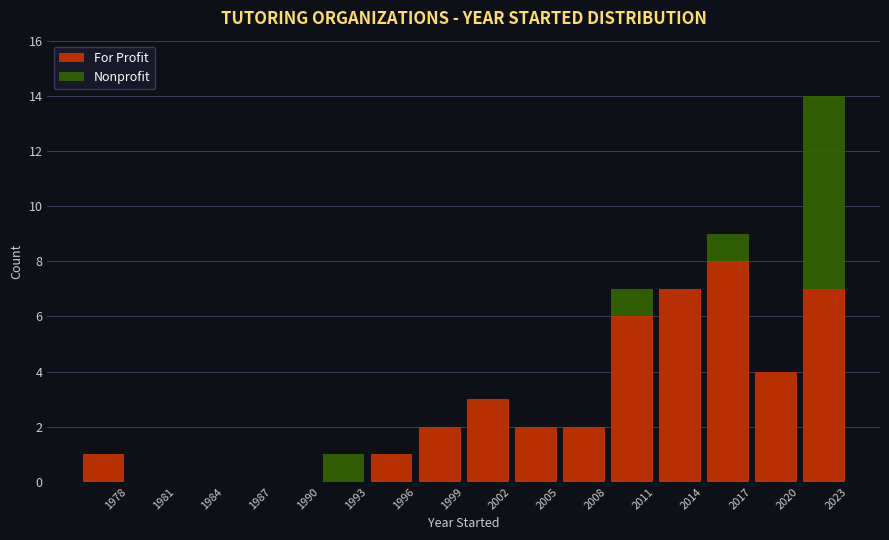

Which range on the x-axis has the tallest stacked bar (by total height)?

2020 to 2023